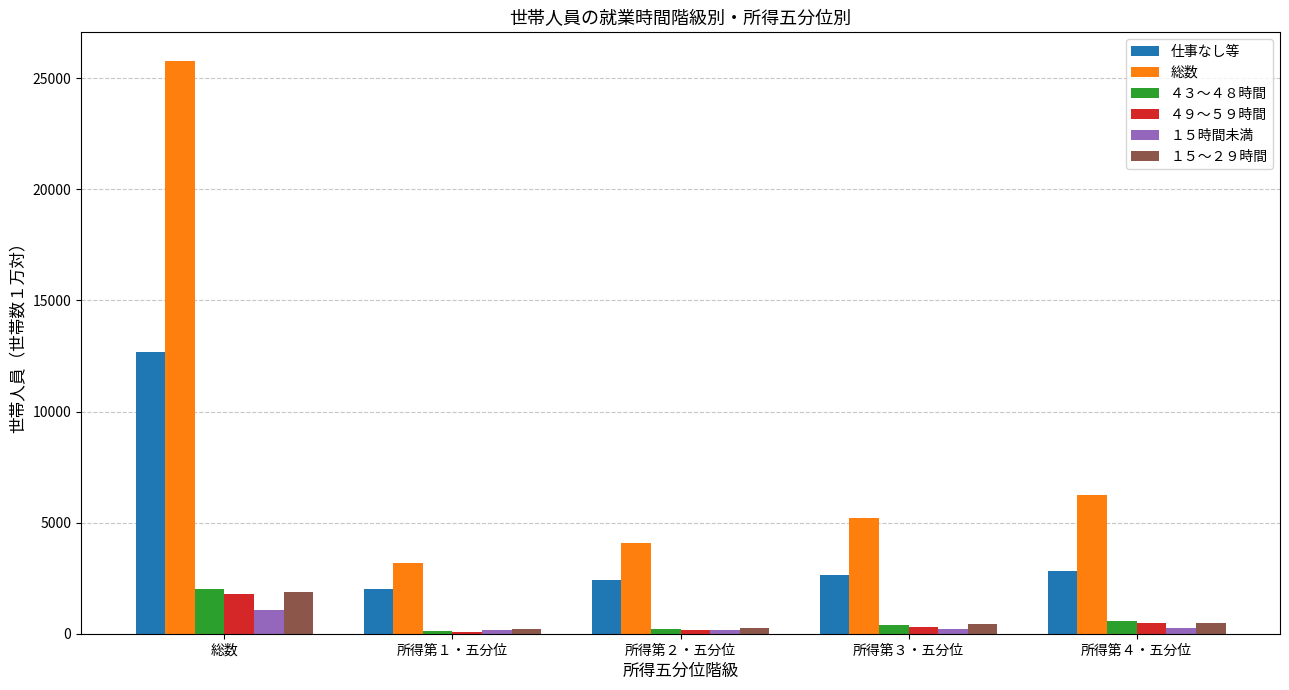

What position from the left is 所得第４・五分位?

5